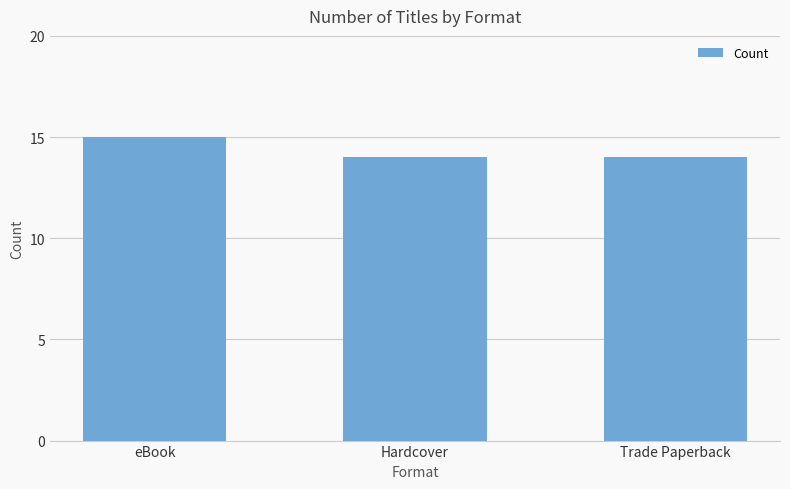

What is the change in value from eBook to Hardcover?

-1